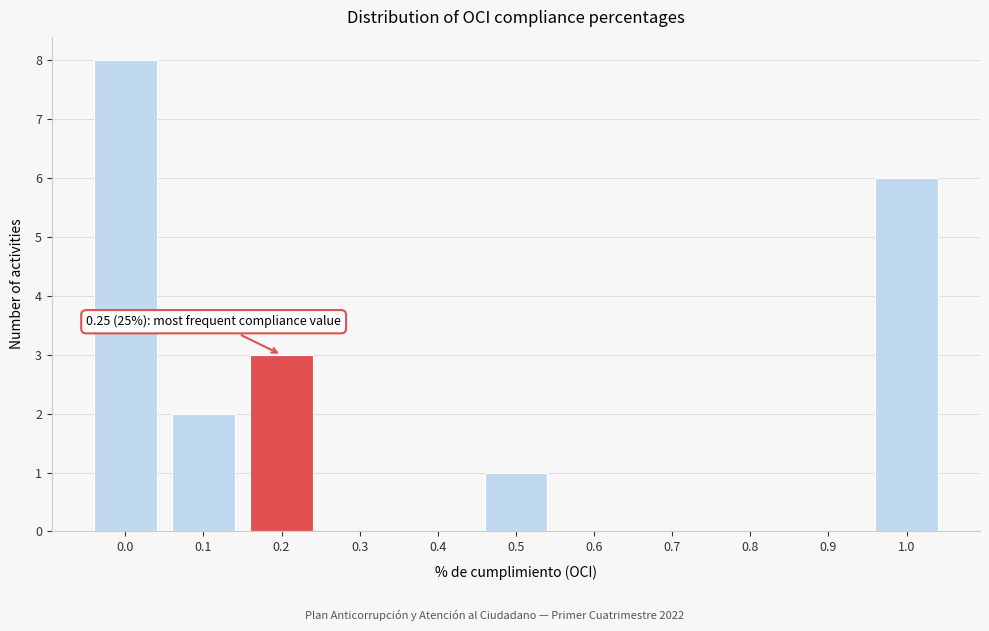

Reading left to right, transcribe all the data shown in this chart.

0.0=8	0.1=2	0.2=3	0.3=0	0.4=0	0.5=1	0.6=0	0.7=0	0.8=0	0.9=0	1.0=6